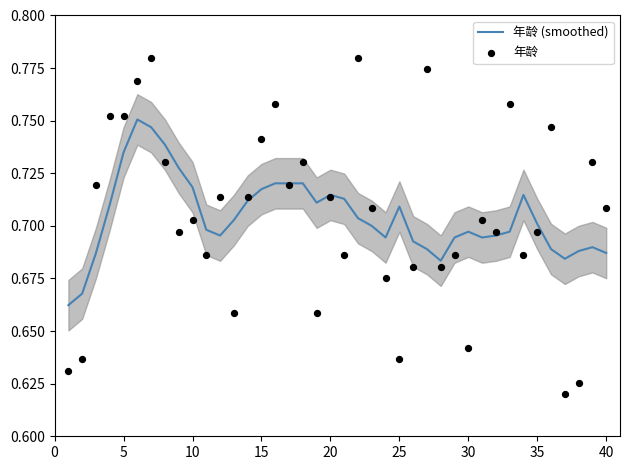

At how many categories does at least one series exceed 0?

40